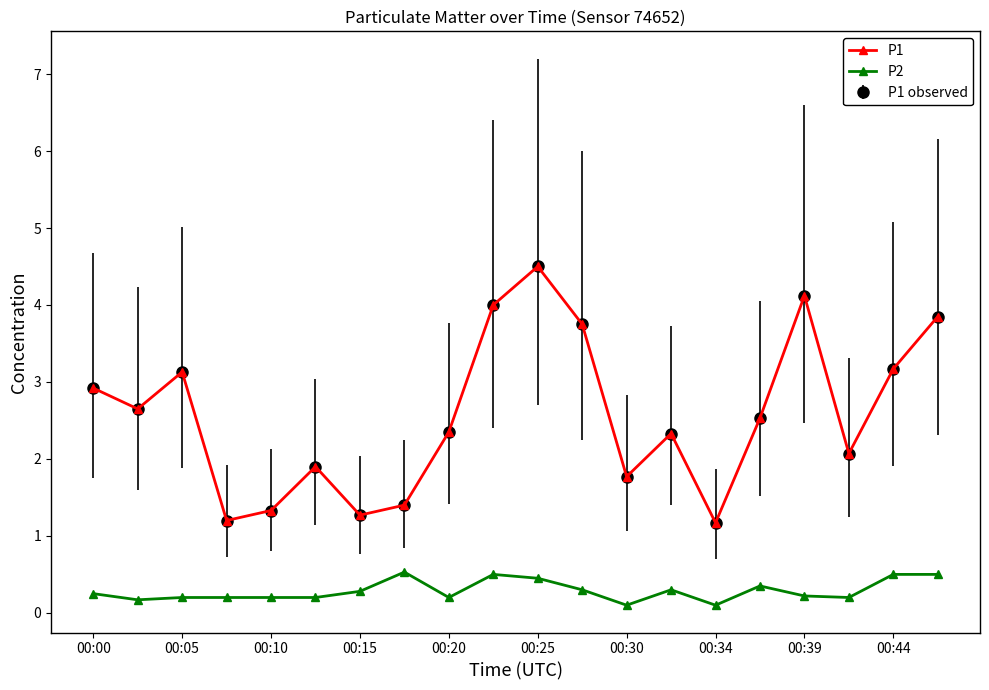

Reading left to right, list all the values displayed in this chart.

P1: 2.9	2.6	3.1	1.2	1.3	1.9	1.3	1.4	2.4	4.0	4.5	3.8	1.8	2.3	1.2	2.5	4.1	2.1	3.2	3.9
P2: 0.2	0.2	0.2	0.2	0.2	0.2	0.3	0.5	0.2	0.5	0.5	0.3	0.1	0.3	0.1	0.3	0.2	0.2	0.5	0.5